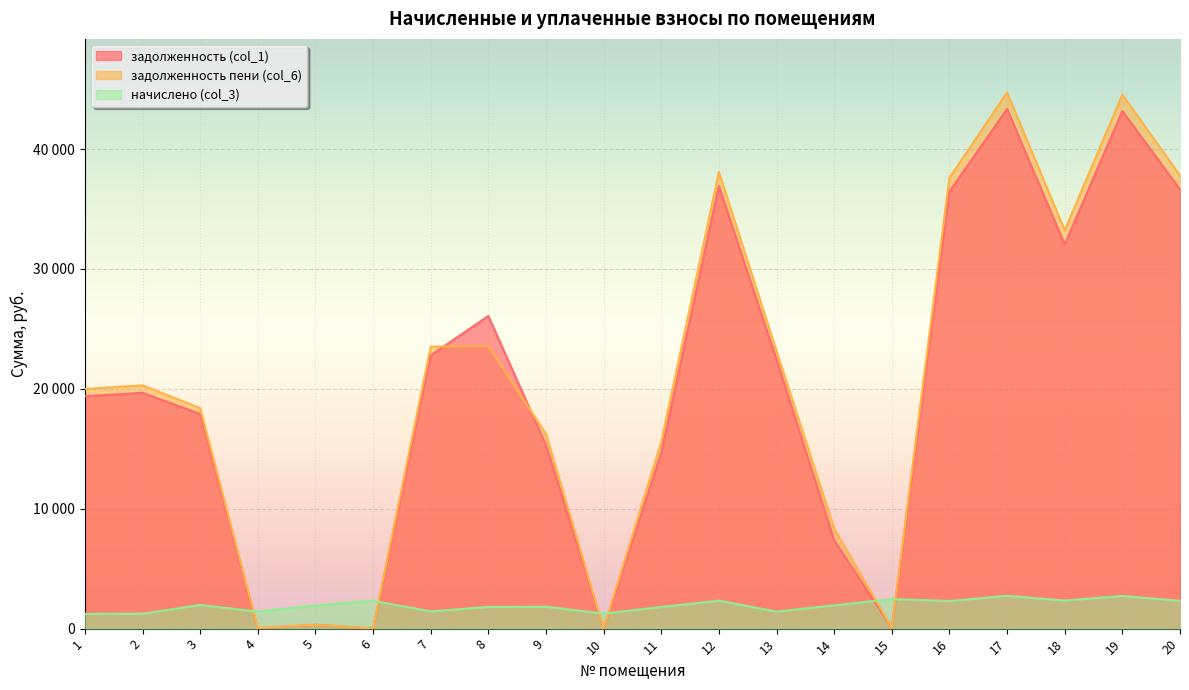

At which category is the sum across all series the highest?

17